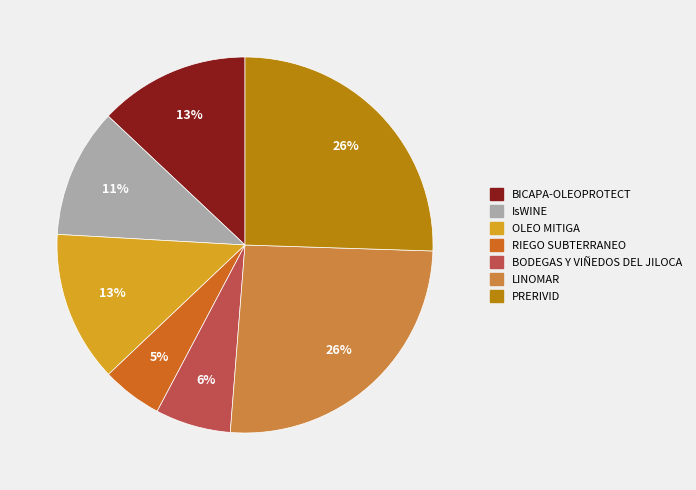

The BODEGAS Y VIÑEDOS DEL JILOCA slice represents 1% of the pie. True or false?

False